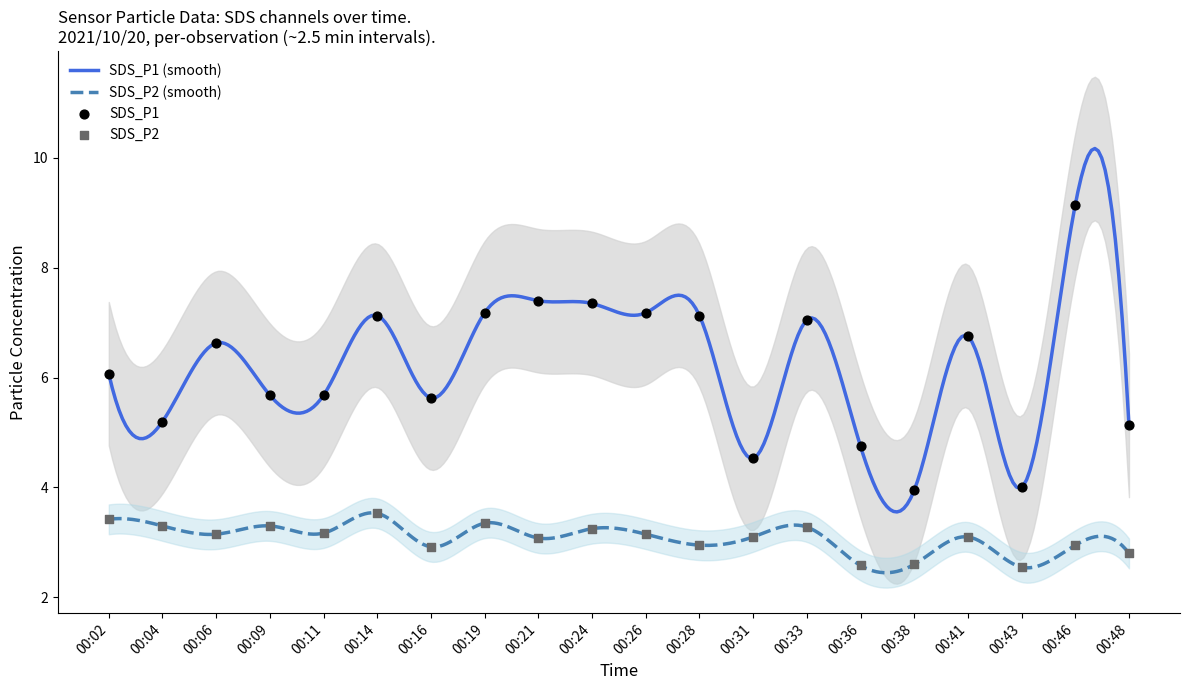

Which series has the widest spread of Y values?

SDS_P1